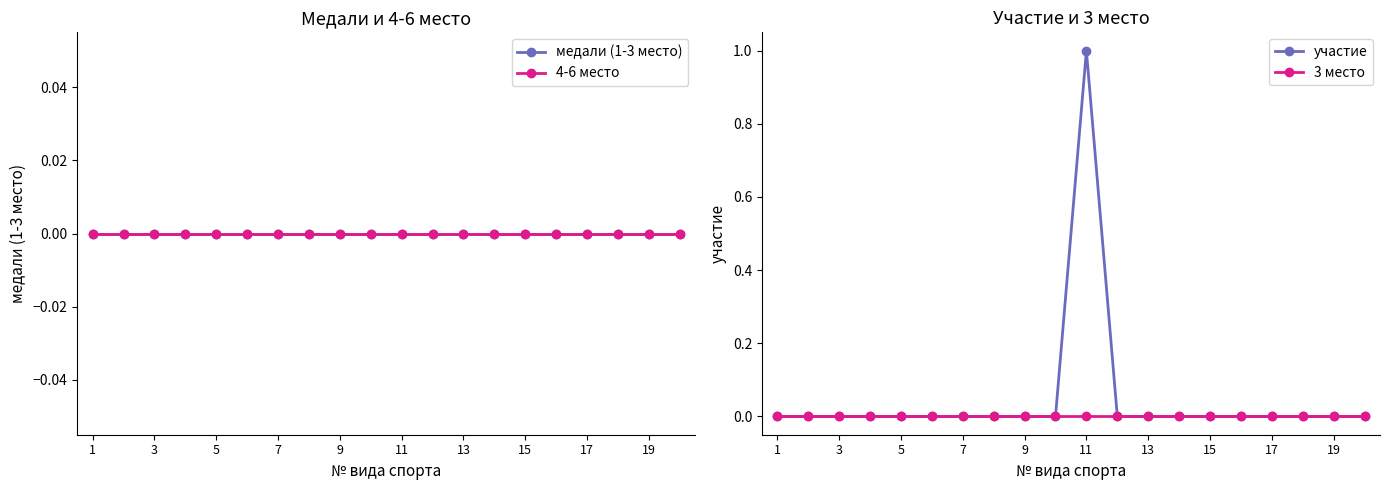

The участие series shows 0 at 15. True or false?

True